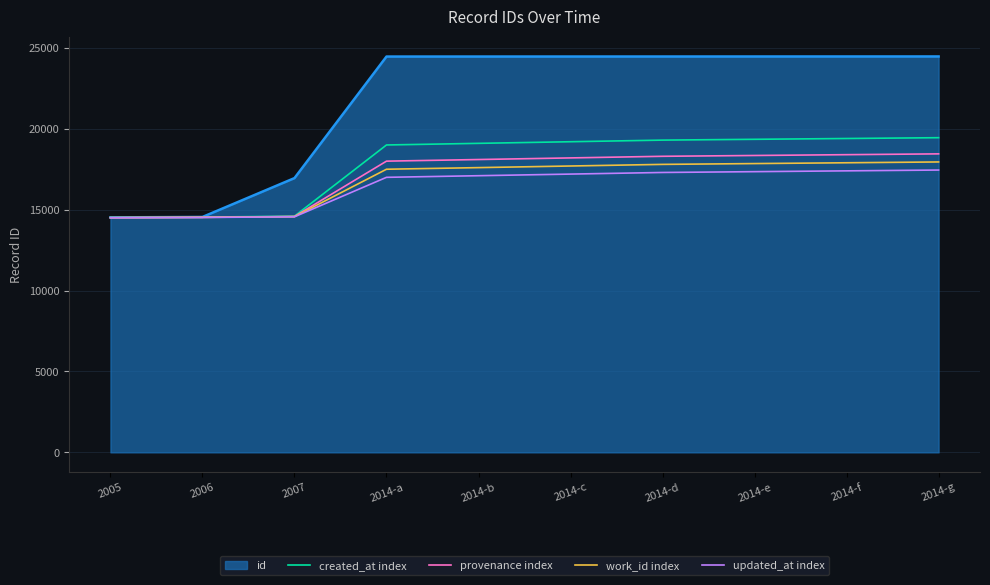

Which series has the largest total across all categories?

id